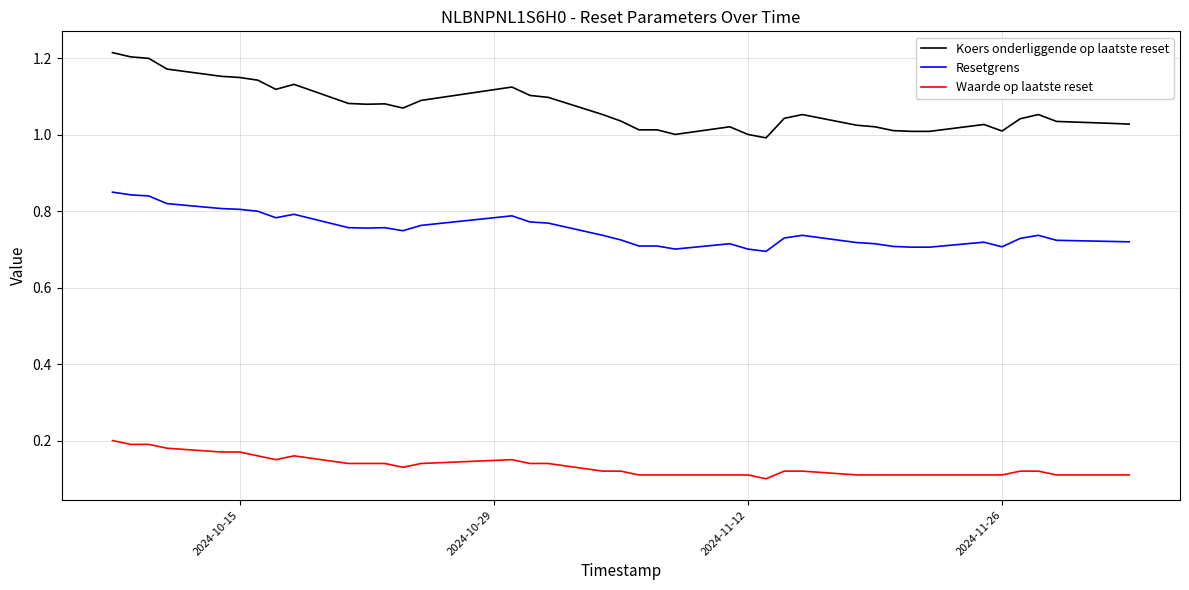

List the series in order of their overall mean, lowest first.

Waarde op laatste reset, Resetgrens, Koers onderliggende op laatste reset